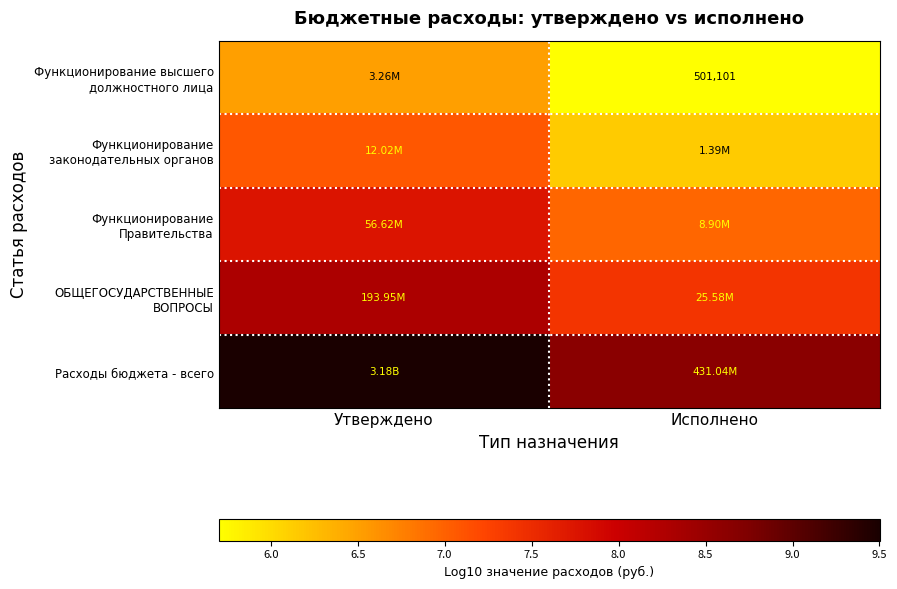

What is the minimum value for Функционирование высшего должностного лица?

5.7